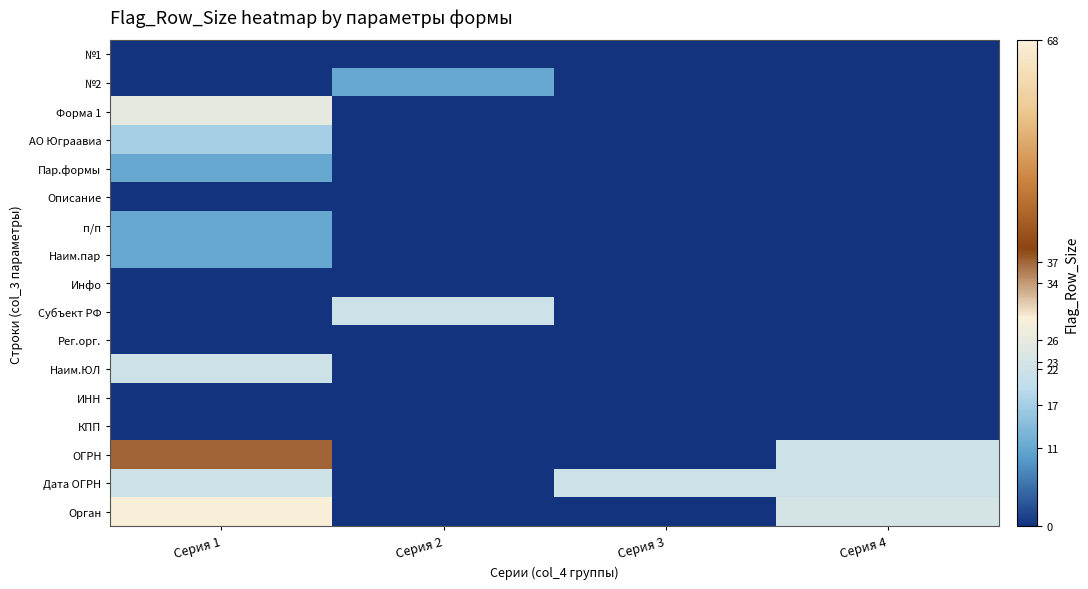

How many data points does each series have?

4